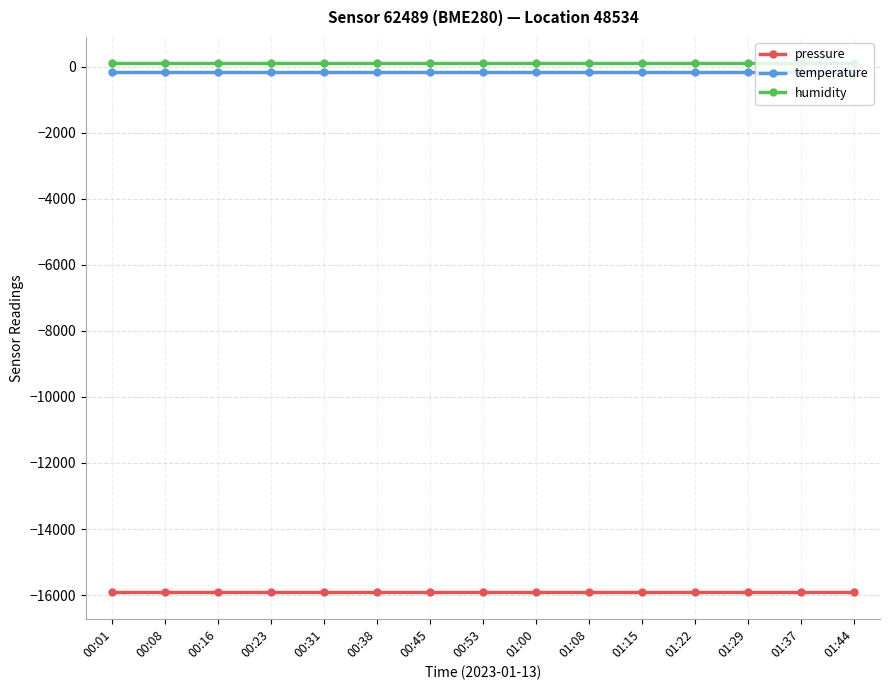

Is the value of pressure at 01:29 greater than the value of temperature at 00:01?

No